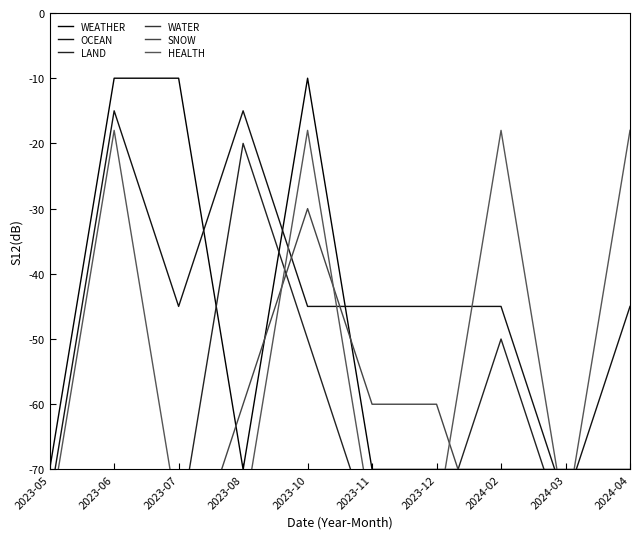

Is it true that WATER equals -30 at 2023-07?

False